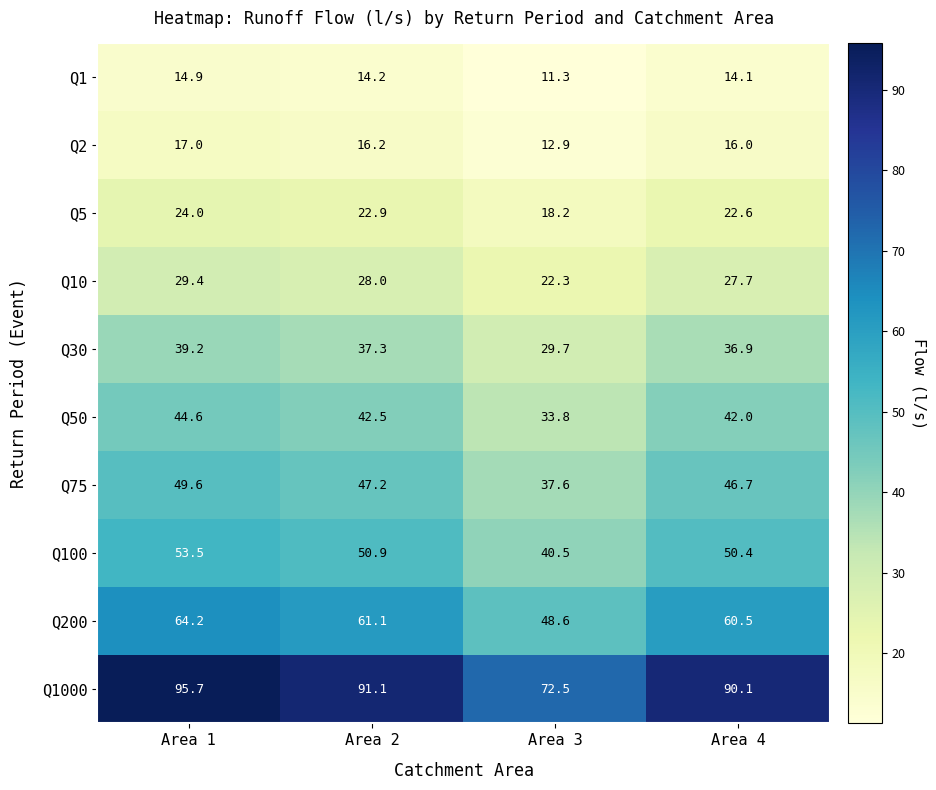

What is the difference between the highest and lowest values at Area 3?

61.2